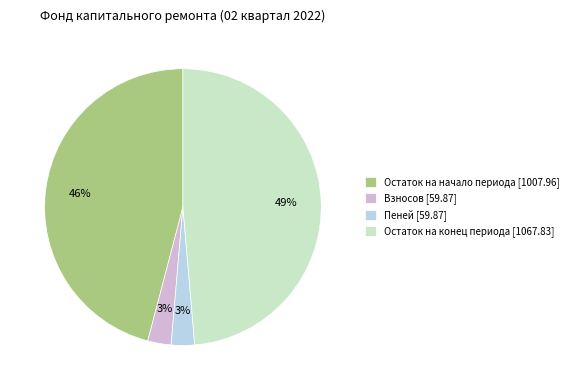

Do Остаток на конец периода [1067.83] and Остаток на начало периода [1007.96] together represent more than half of the pie?

Yes